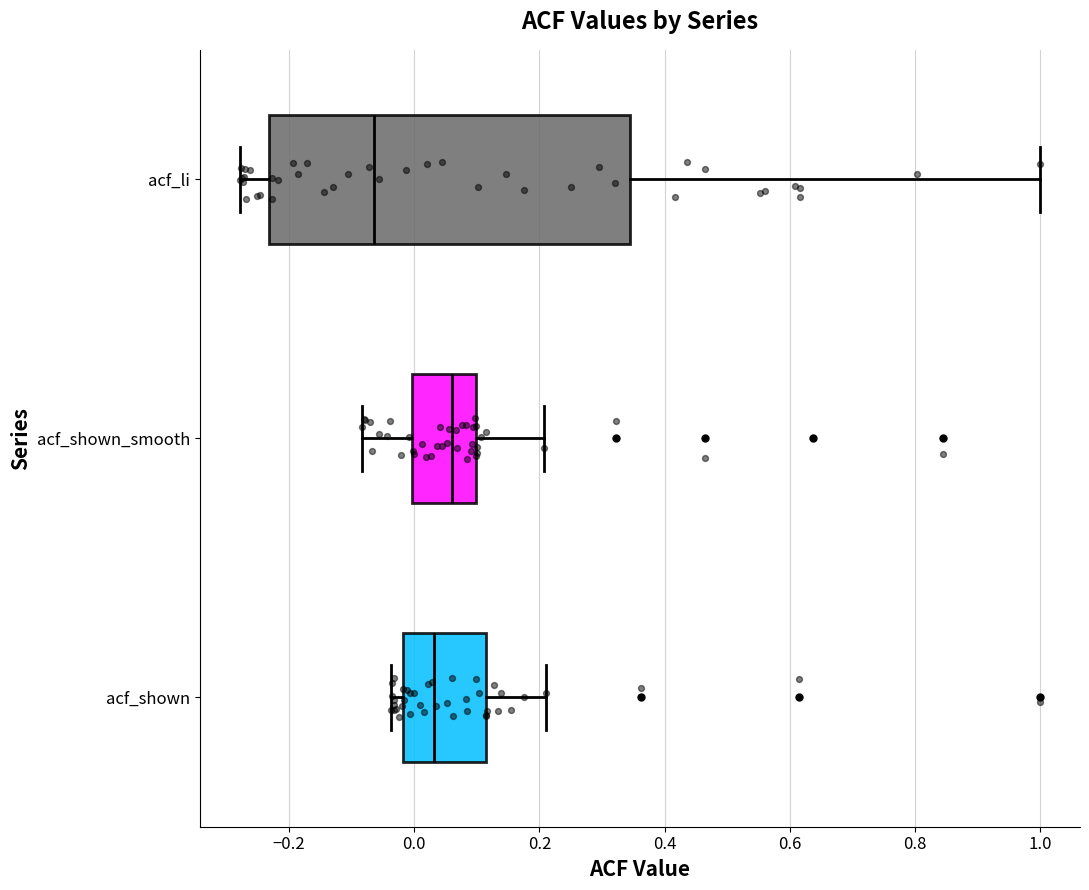

Reading bottom to top, transcribe this box plot: for each box, give where its median line is, the range the box spans, and where its two whiskers end, as read against the x-axis. The values are not printed on the chart, so give them approximately, as read against the axis.

acf_shown: median 0.04, box -0.02 to 0.12, whiskers -0.04 to 0.22
acf_shown_smooth: median 0.06, box 0.00 to 0.10, whiskers -0.08 to 0.20
acf_li: median -0.06, box -0.24 to 0.34, whiskers -0.28 to 1.00